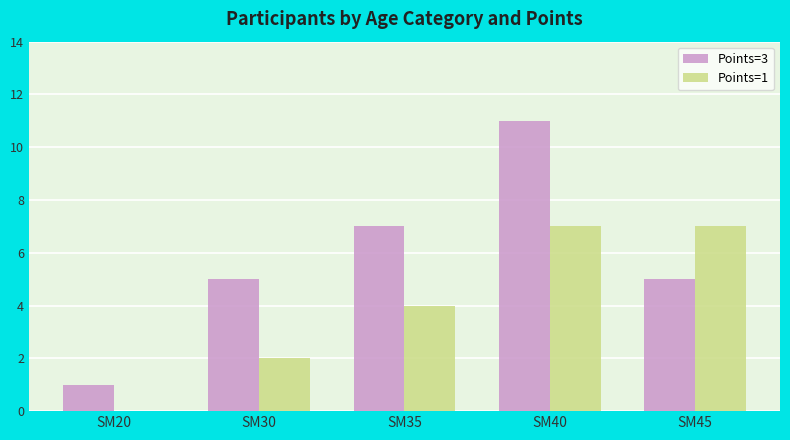

The value of Points=3 at SM35 is 7. True or false?

True